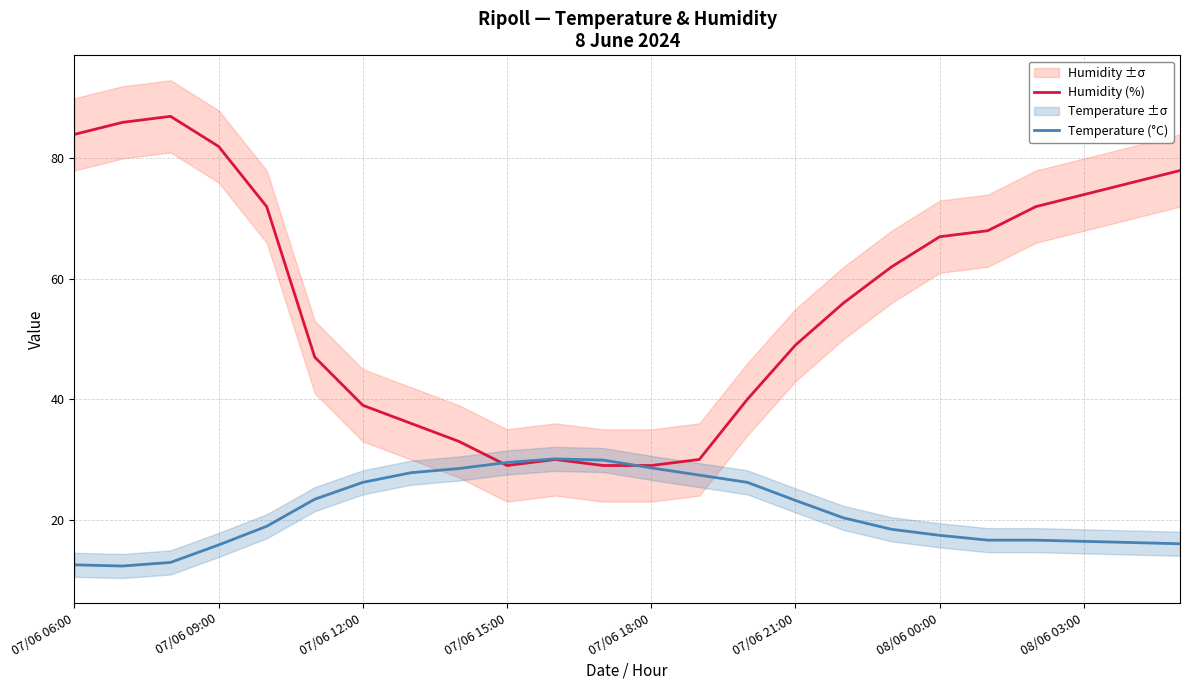

What is the average value of the Humidity (%) series?

56.5